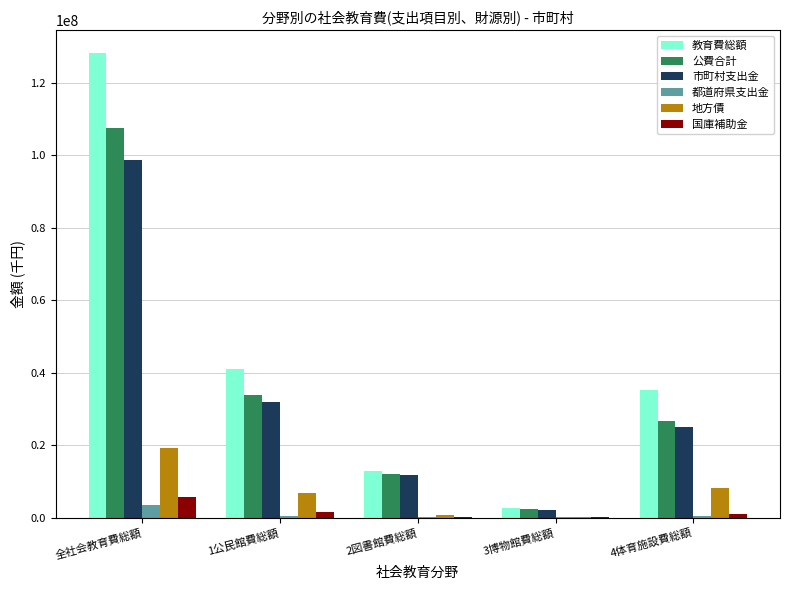

At which label does 市町村支出金 reach its peak?

全社会教育費総額